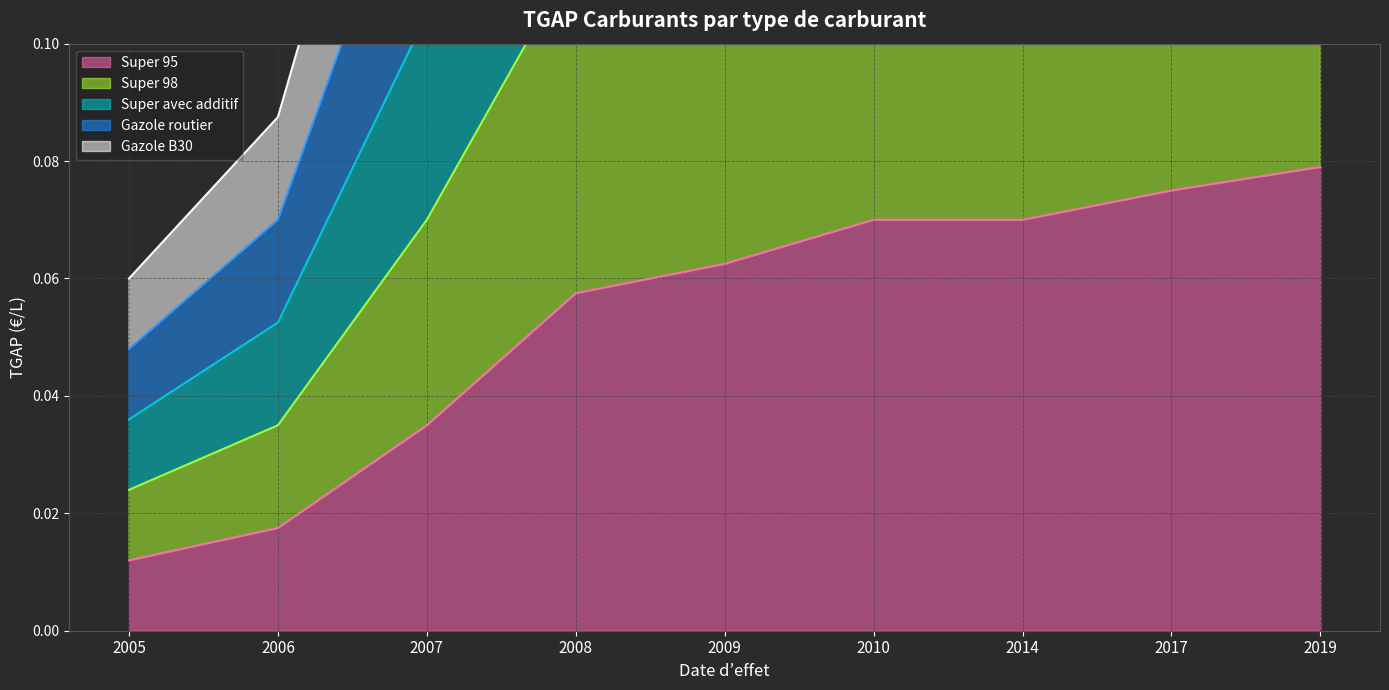

What is the difference between the highest and lowest values at 2008?

0.2